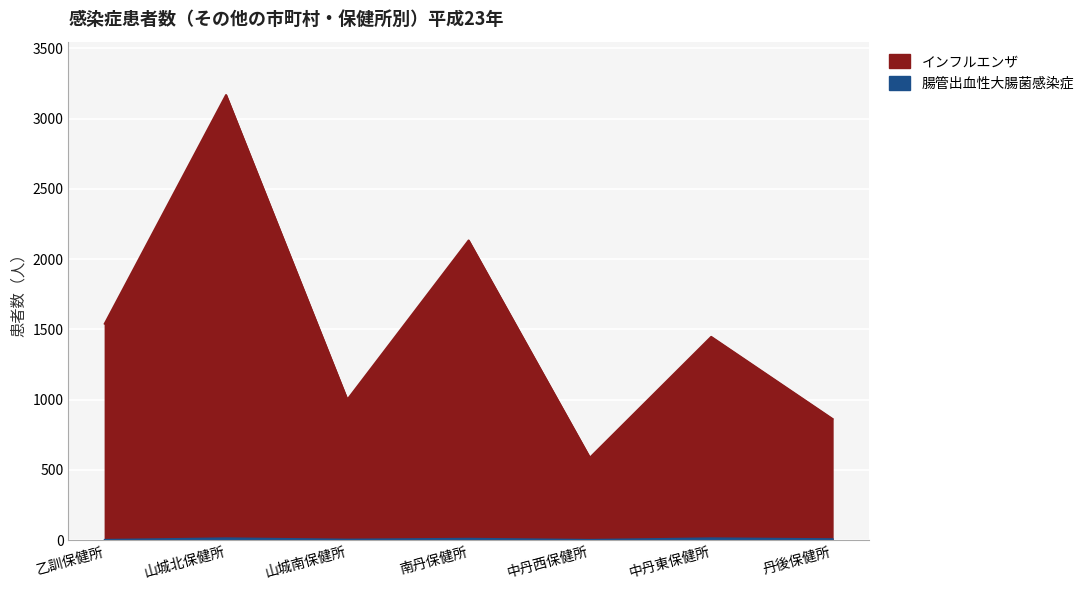

Read the 腸管出血性大腸菌感染症 value at 山城南保健所.

3